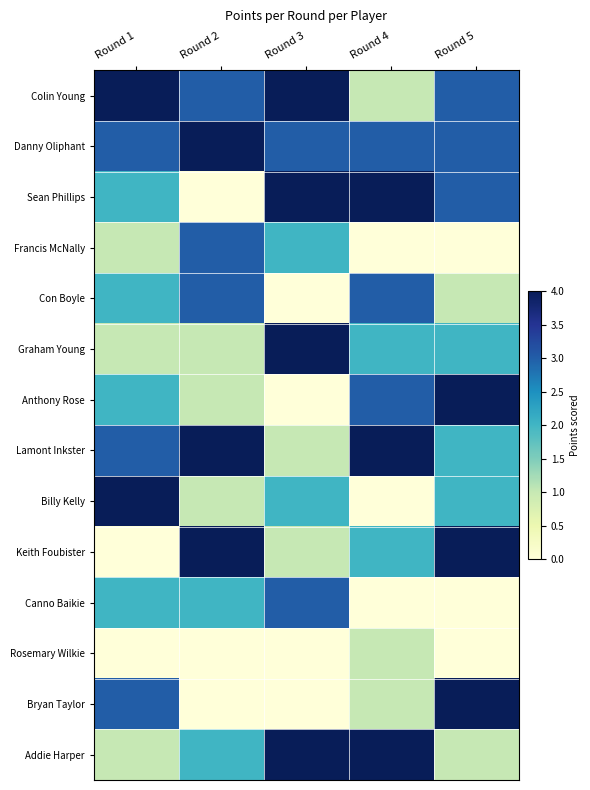

Rank the series at Round 3 from highest to lowest value.

Colin Young, Sean Phillips, Graham Young, Addie Harper, Danny Oliphant, Canno Baikie, Francis McNally, Billy Kelly, Lamont Inkster, Keith Foubister, Con Boyle, Anthony Rose, Rosemary Wilkie, Bryan Taylor